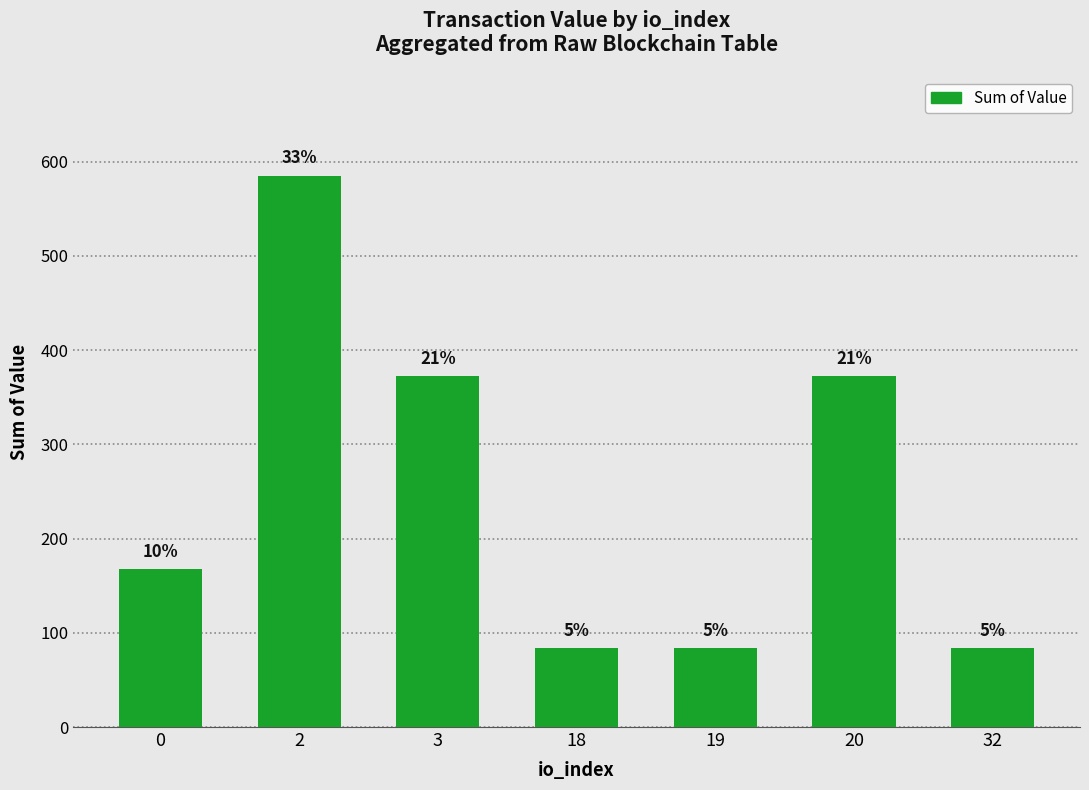

How many bars are there in total?

7